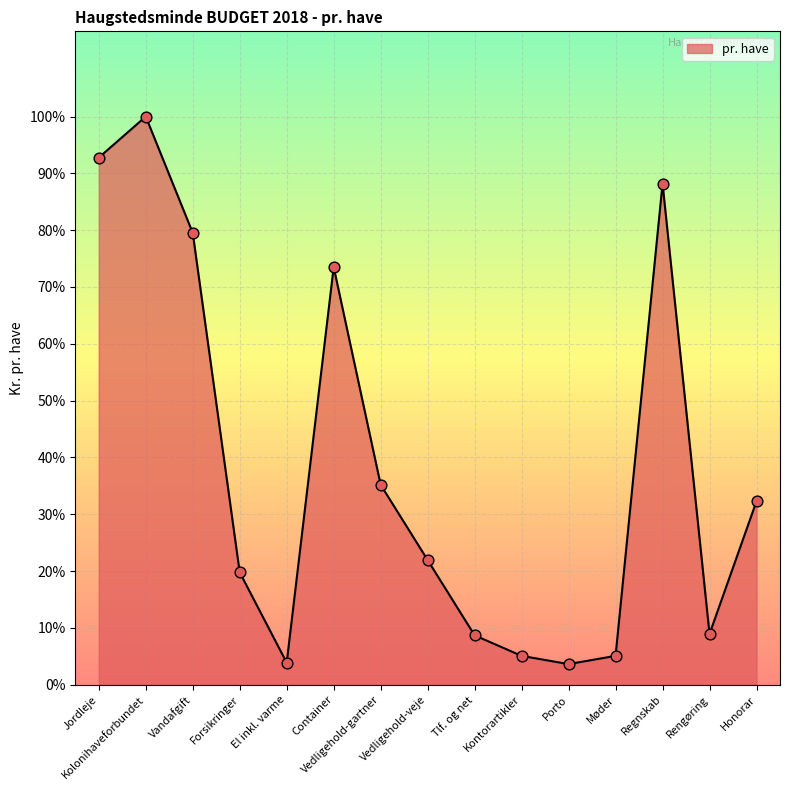

Which has a higher value, Kolonihaveforbundet or Container?

Kolonihaveforbundet